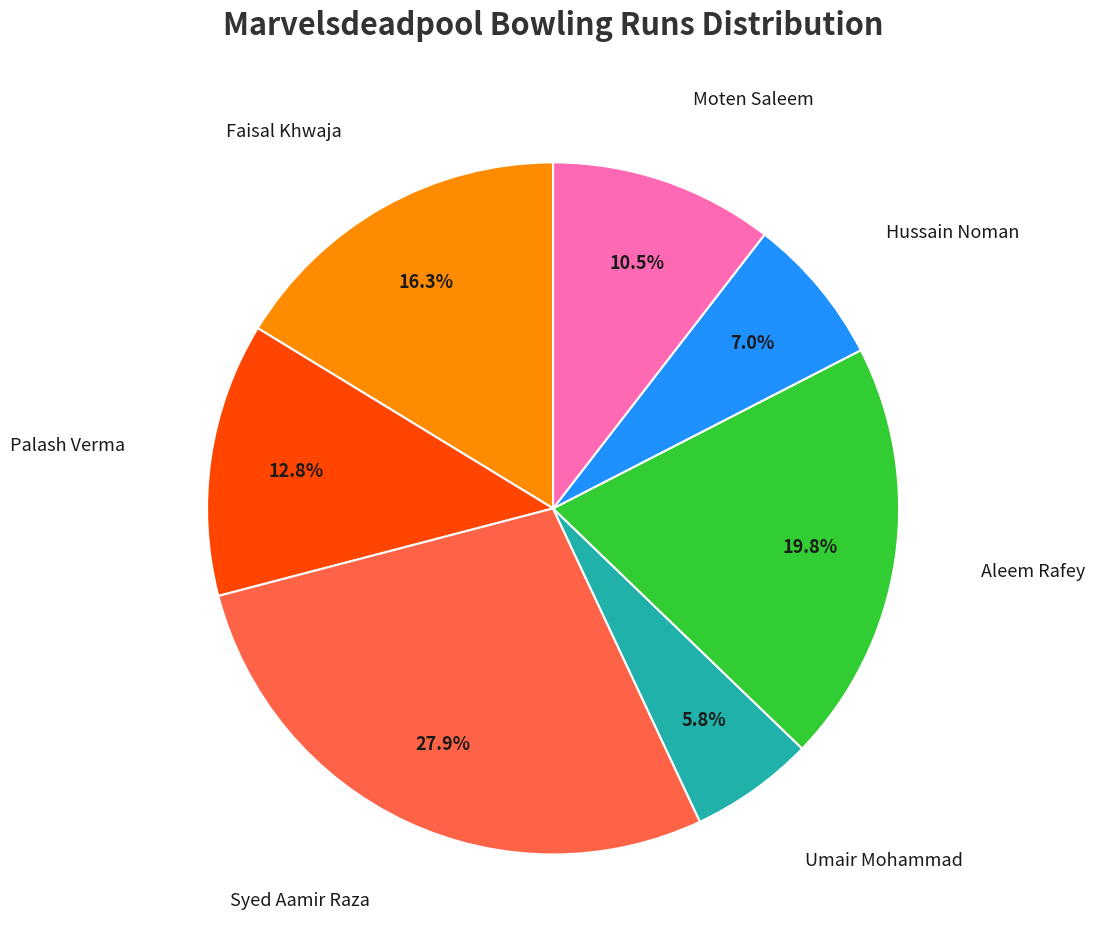

What is the ratio of the value at Umair Mohammad to the value at Syed Aamir Raza?

0.2